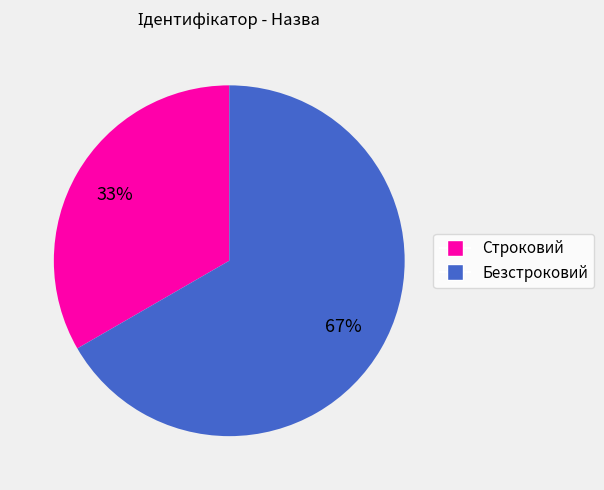

Which slice is the largest?

Безстроковий